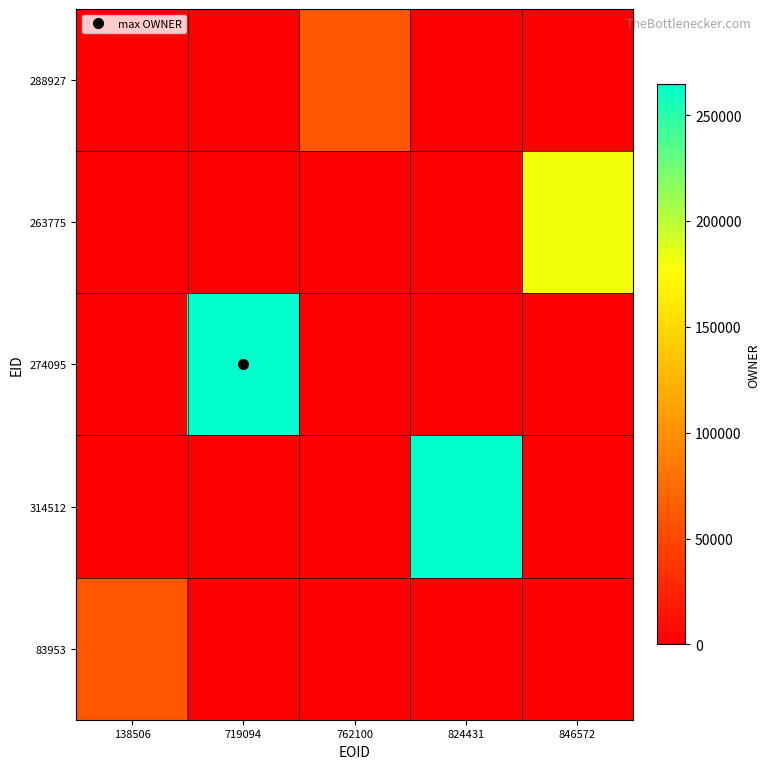

Reading left to right, transcribe all the data shown in this chart.

288927: 138506=0	719094=0	762100=60201	824431=0	846572=0
263775: 138506=0	719094=0	762100=0	824431=0	846572=180298
274095: 138506=0	719094=264516	762100=0	824431=0	846572=0
314512: 138506=0	719094=0	762100=0	824431=264516	846572=0
83953: 138506=60156	719094=0	762100=0	824431=0	846572=0